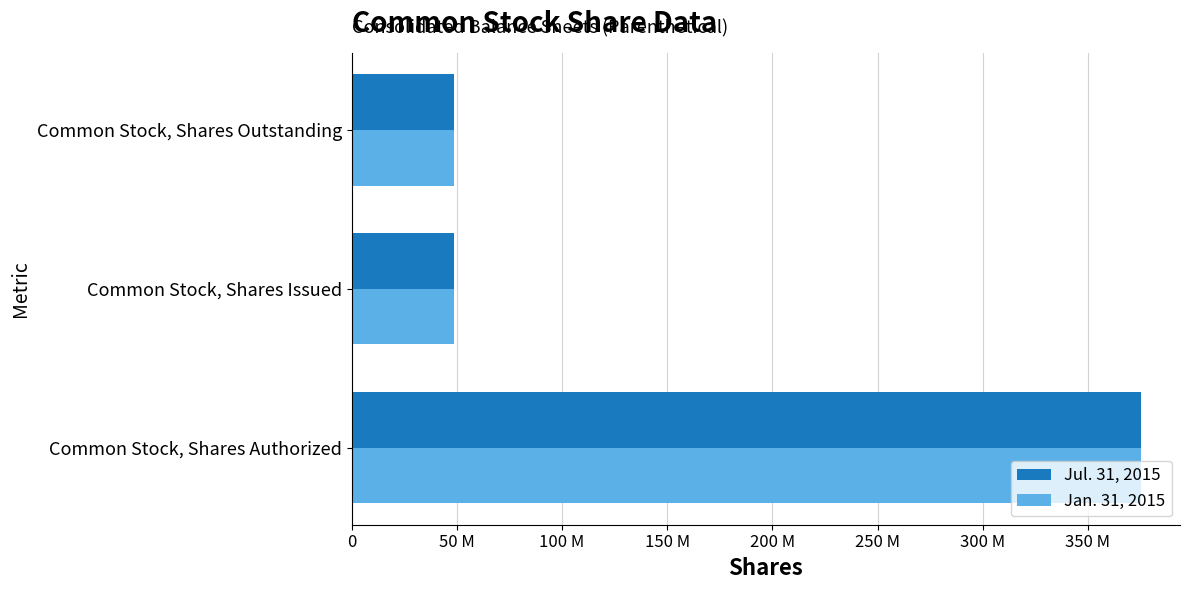

What is the difference between the maximum and minimum values in the Jul. 31, 2015 series?

326353370